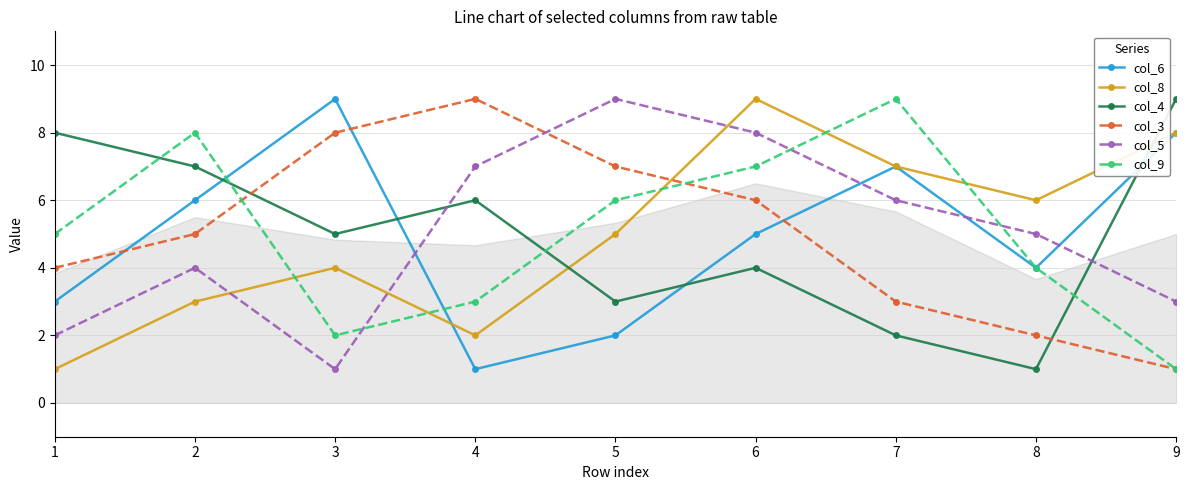

What is the average value of the col_9 series?

5